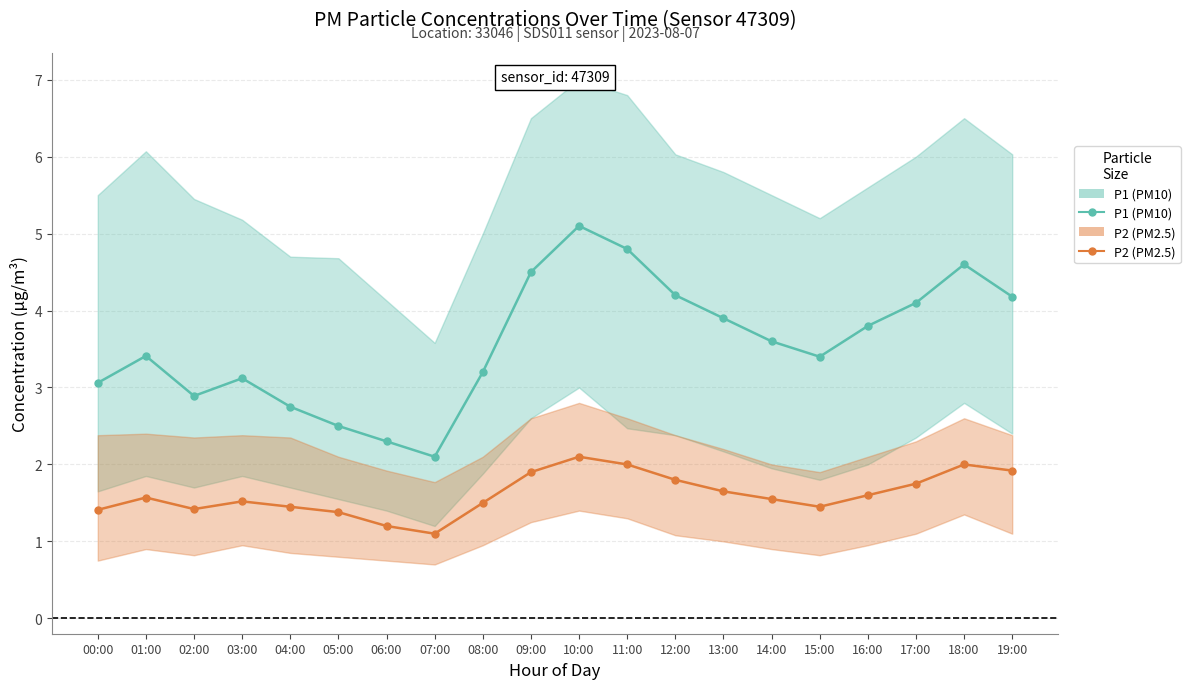

What is the label of the 15th point from the left?

14:00